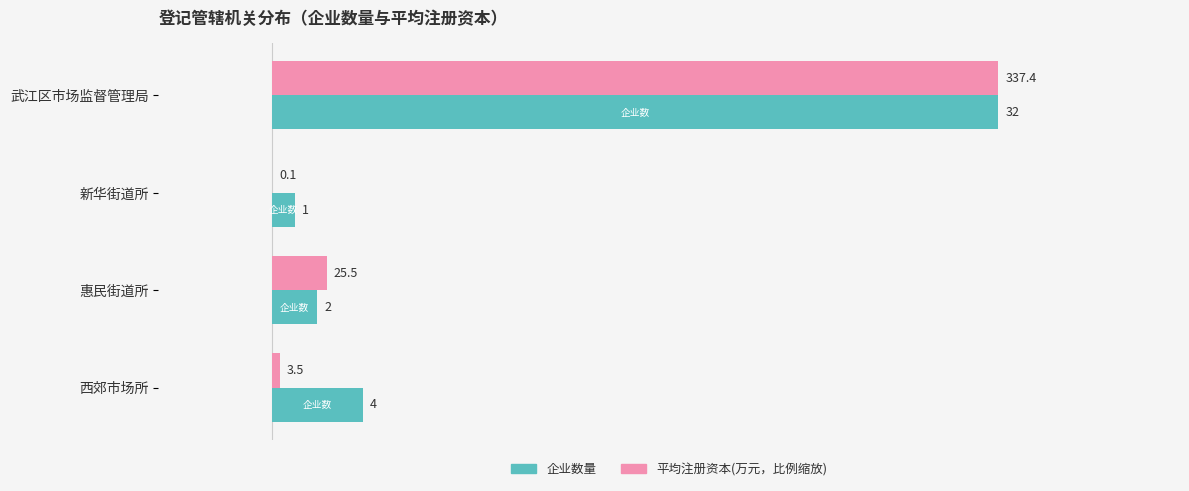

Which category has the highest value across all series?

武江区市场监督管理局